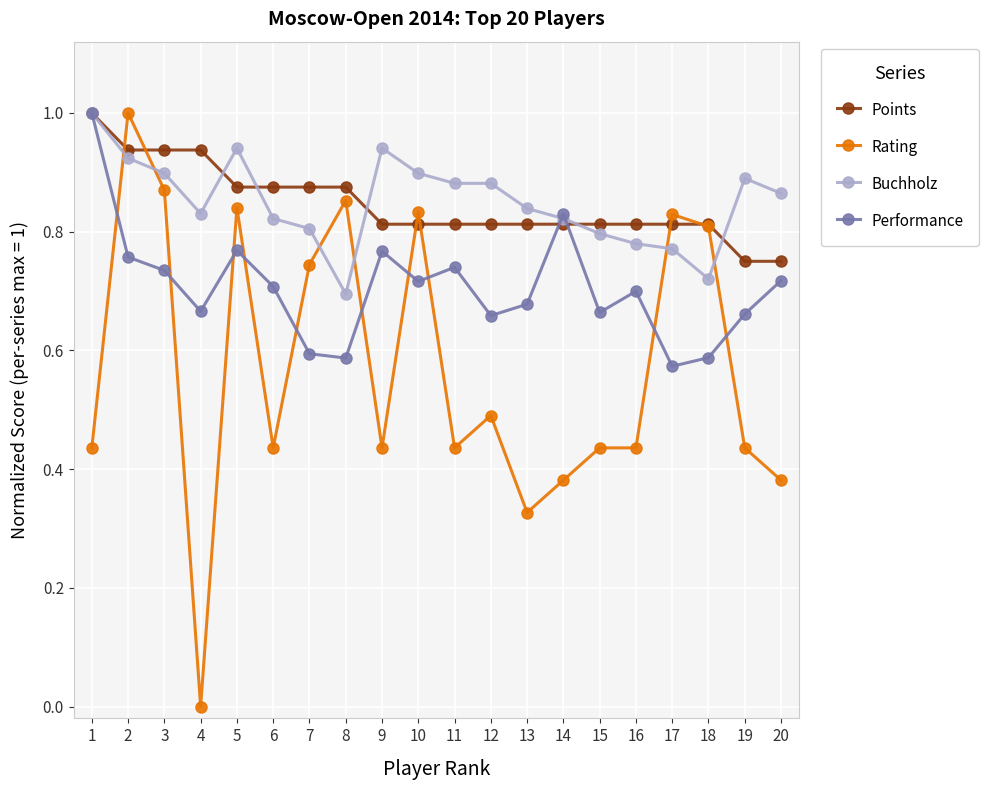

True or false: Rating has a value of 0.7 at 14.

False